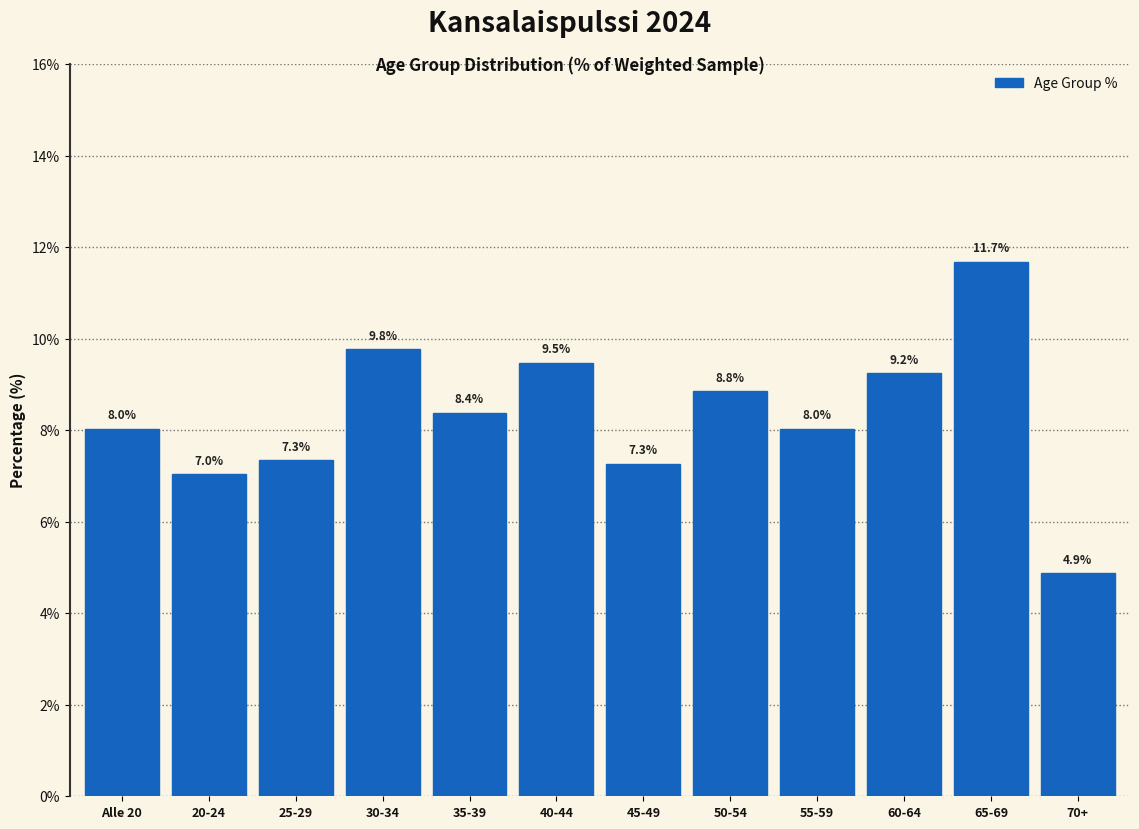

Reading left to right, transcribe all the data shown in this chart.

Alle 20=8.0	20-24=7.0	25-29=7.3	30-34=9.8	35-39=8.4	40-44=9.5	45-49=7.3	50-54=8.8	55-59=8.0	60-64=9.2	65-69=11.7	70+=4.9